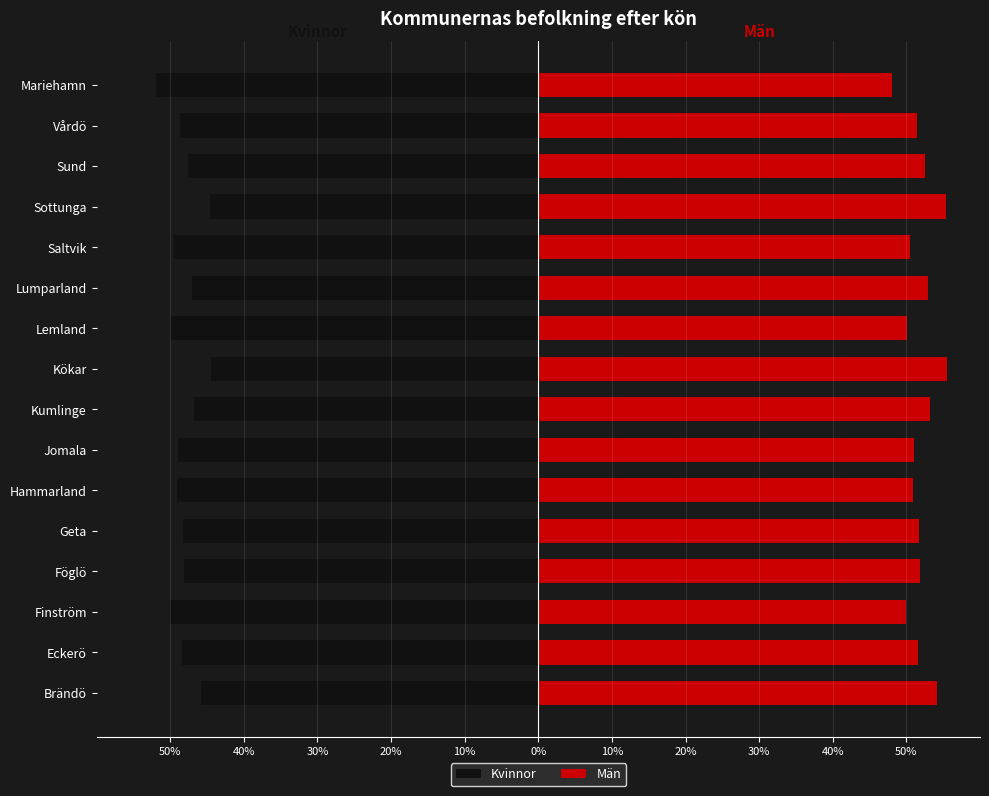

True or false: Män has a value of 15.8 at Finström.

False